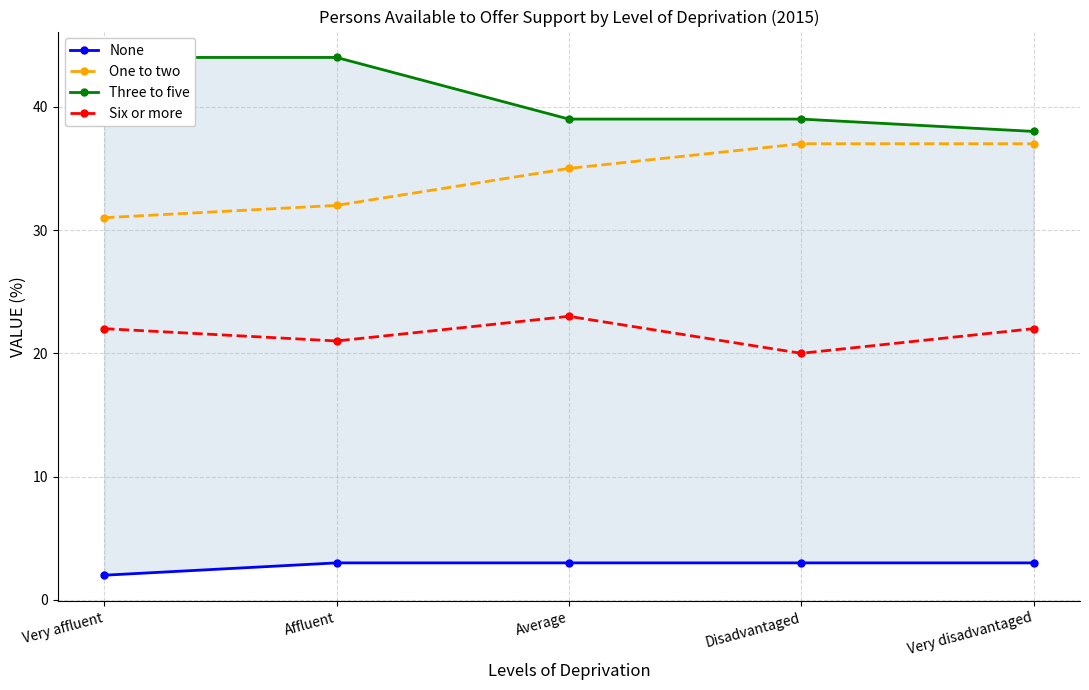

Is it true that Six or more equals 20 at Disadvantaged?

True